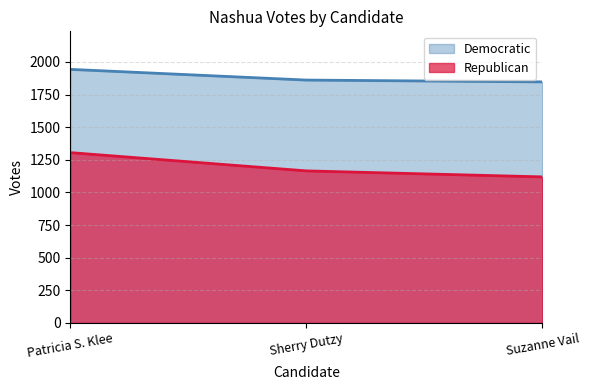

How many lines are shown in the chart?

2